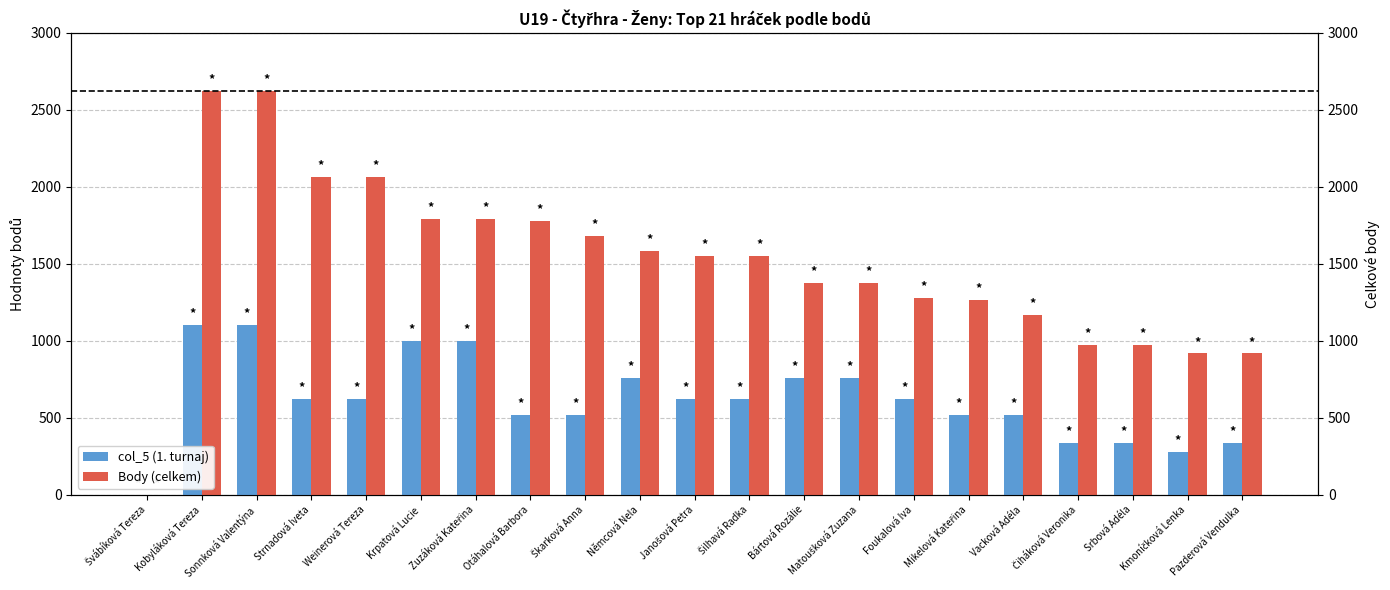

What are all the series names shown in the legend?

col_5 (1. turnaj), Body (celkem)